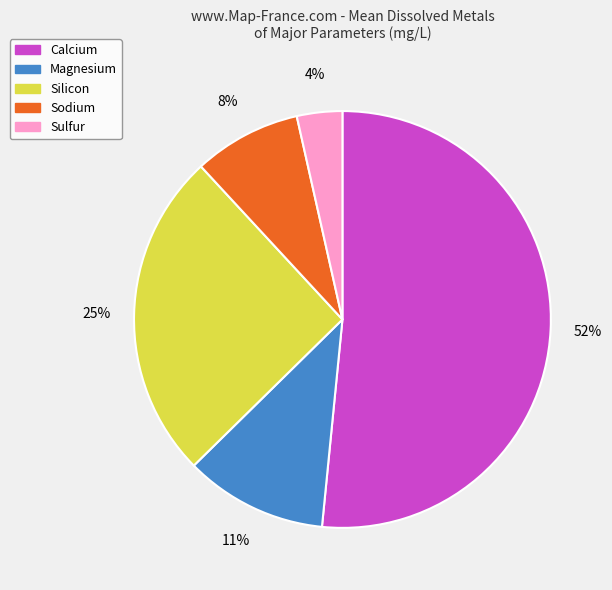

Which has a higher value, Magnesium or Sodium?

Magnesium